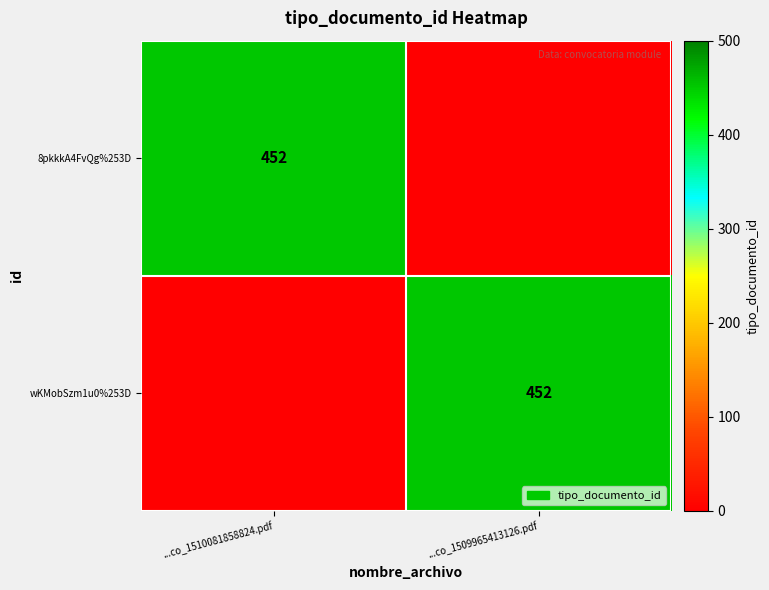

Is it true that wKMobSzm1u0%253D equals 452 at ...co_1509965413126.pdf?

True